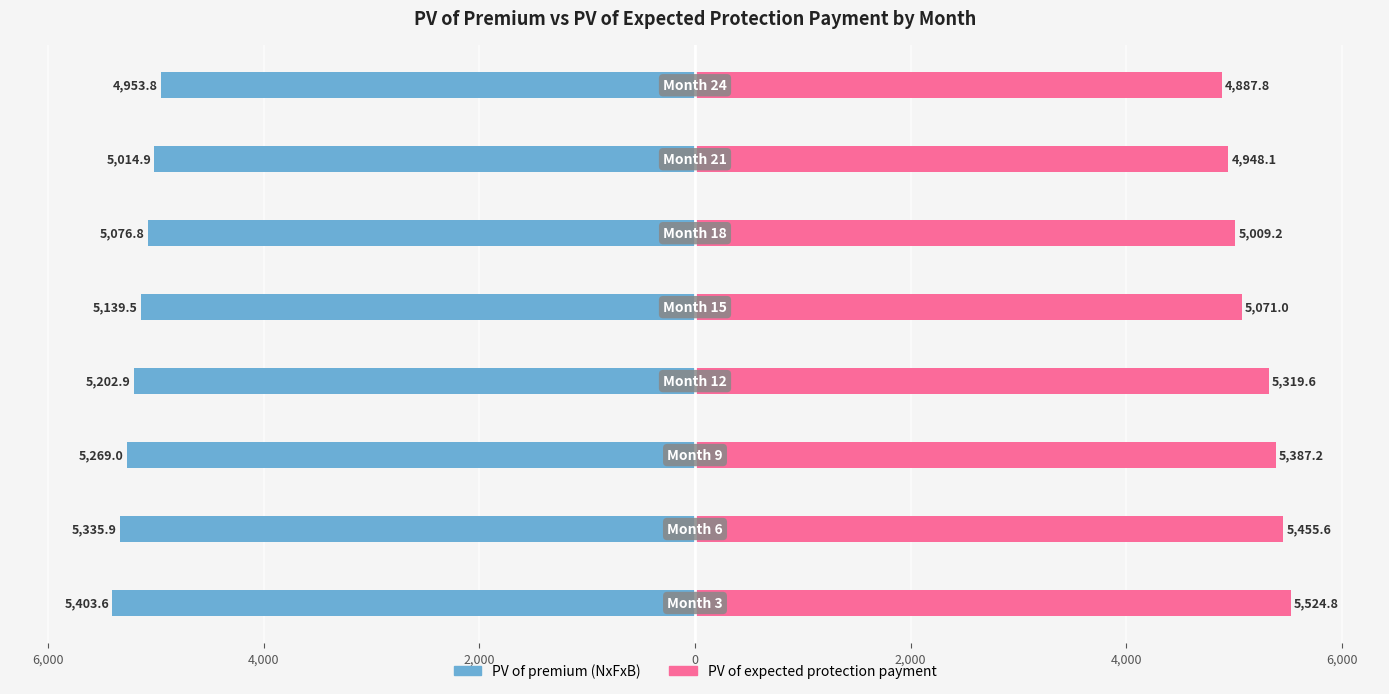

Between 6,000 and 4,000, which is larger?

6,000